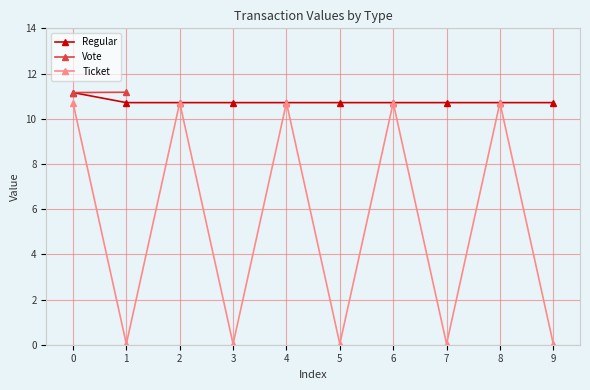

What is the value of the Regular point at the 8th from the left?

10.7